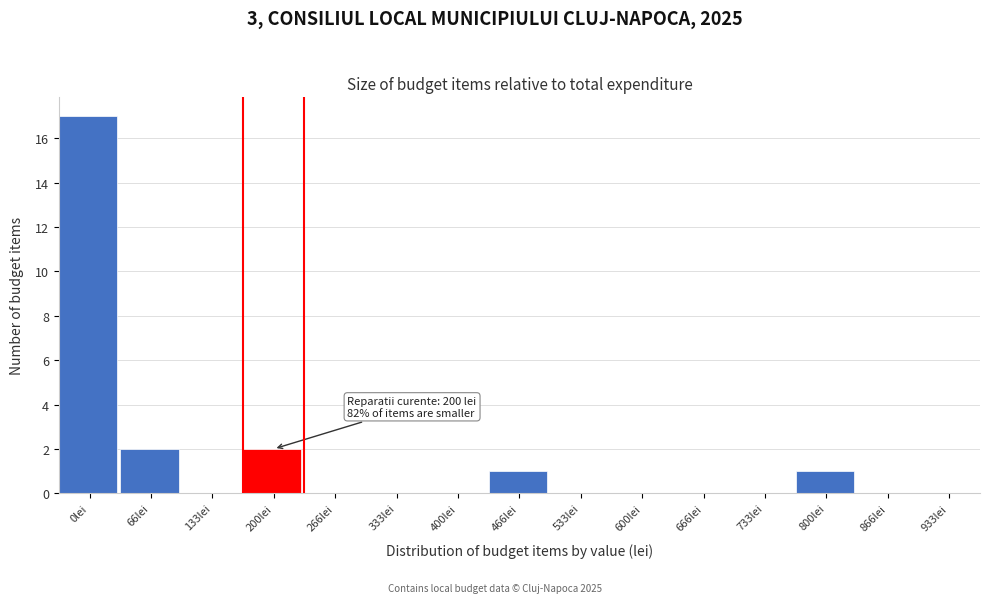

Reading right to left, extract all data points from this chart.

933lei=0	866lei=0	800lei=1	733lei=0	666lei=0	600lei=0	533lei=0	466lei=1	400lei=0	333lei=0	266lei=0	200lei=2	133lei=0	66lei=2	0lei=17